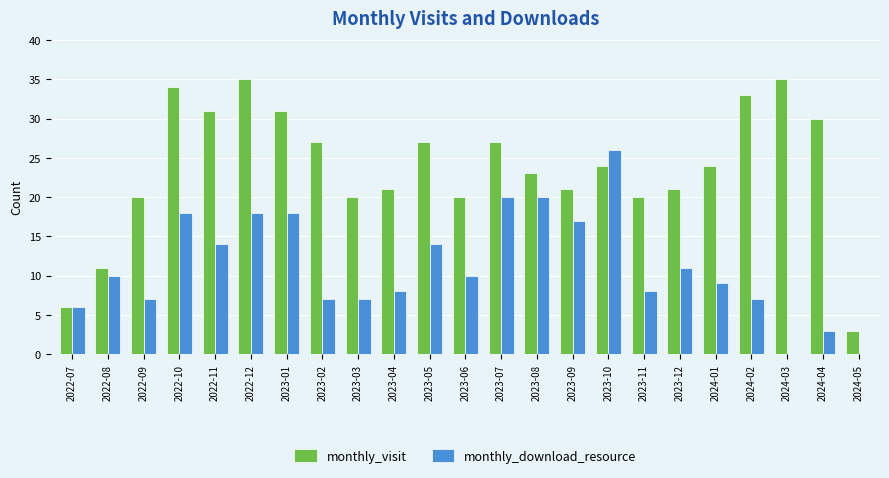

What is the sum of all monthly_visit values?

544